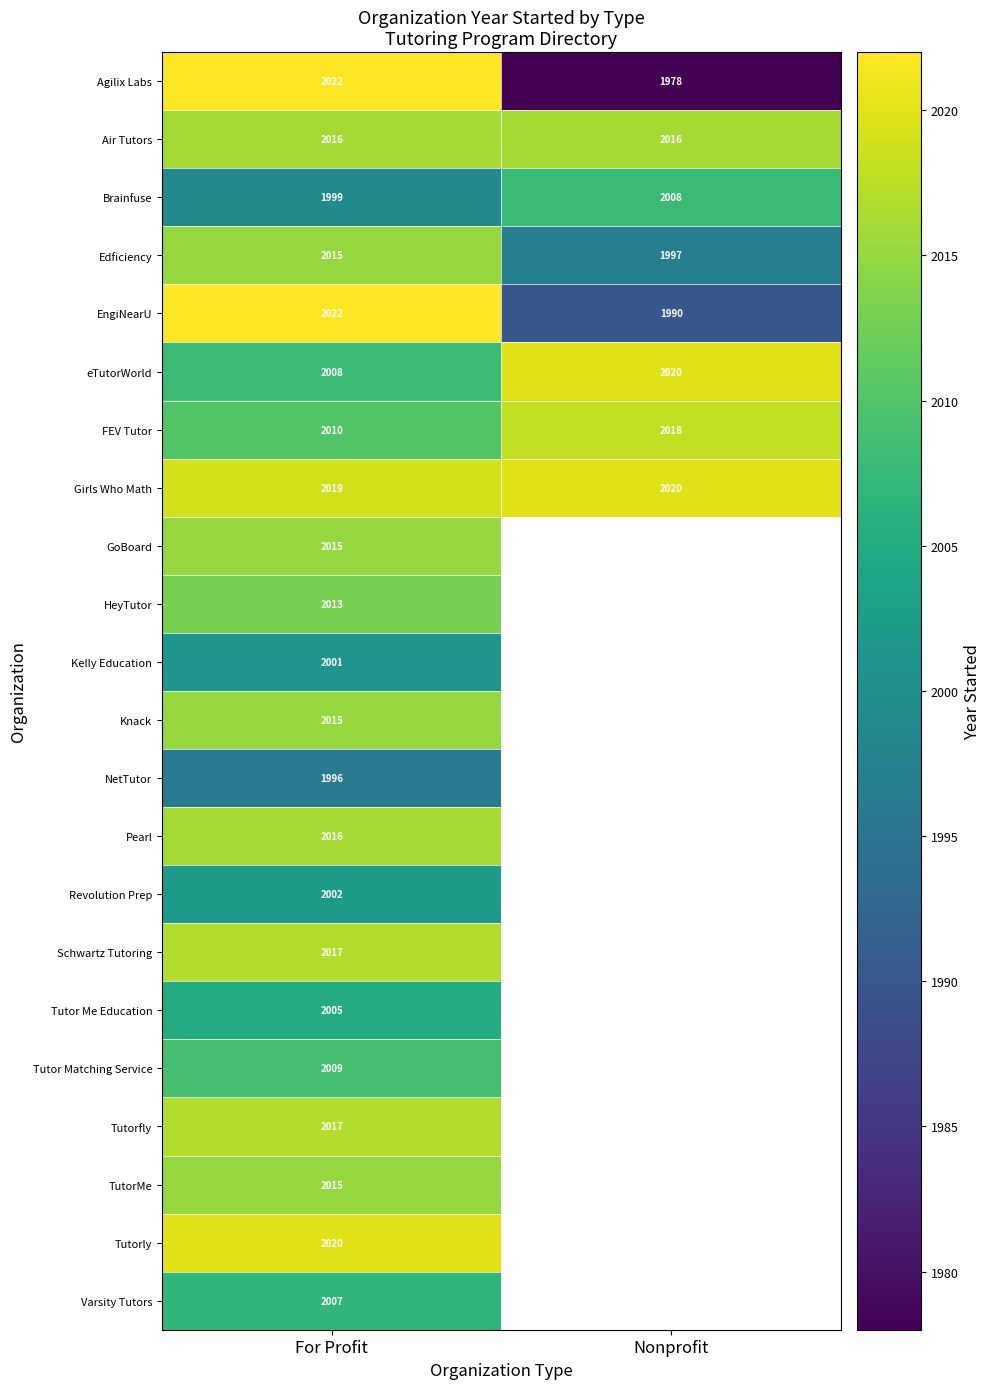

How many series are shown in this chart?

22